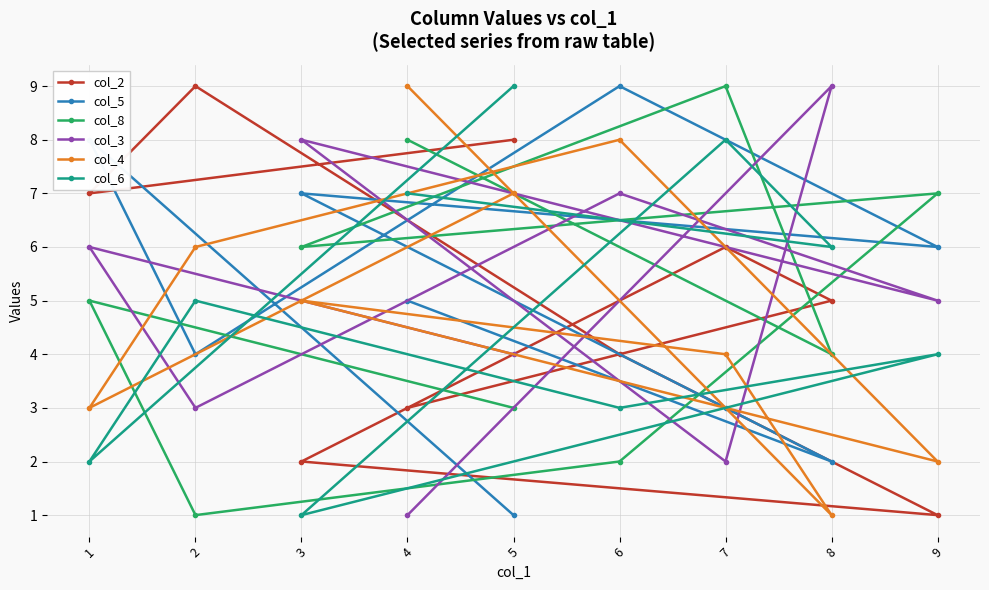

What is the minimum value shown in the chart?

1